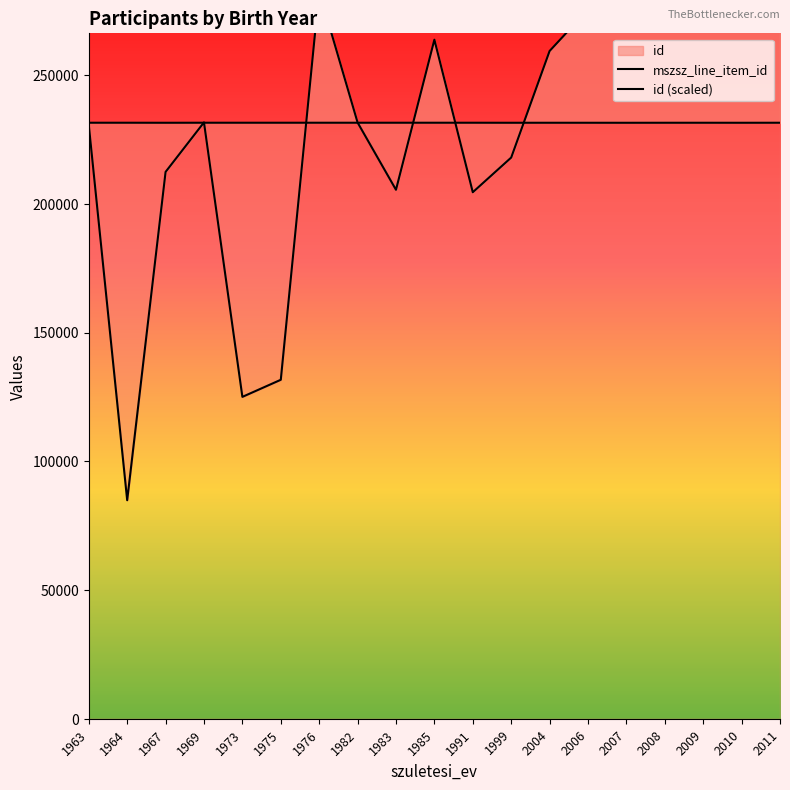

At which category is the sum across all series the highest?

2009